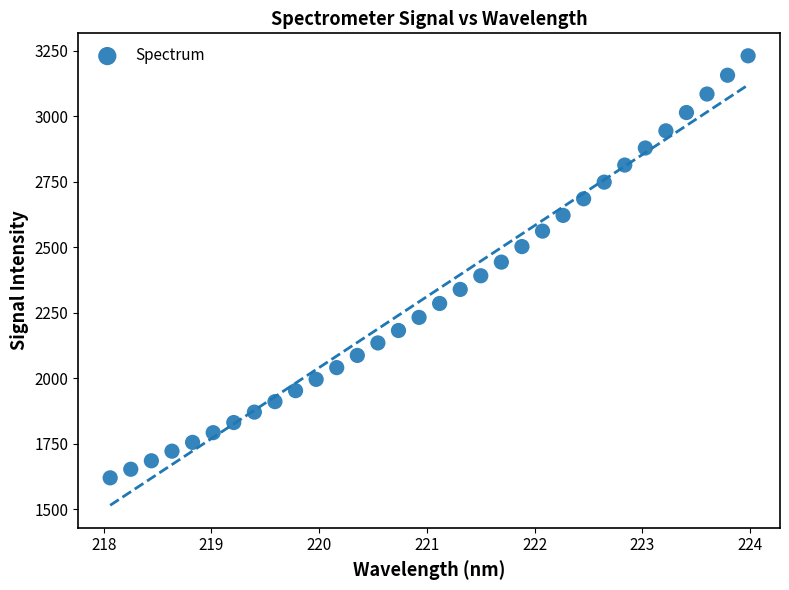

What is the range of X values (max minus min)?

5.9